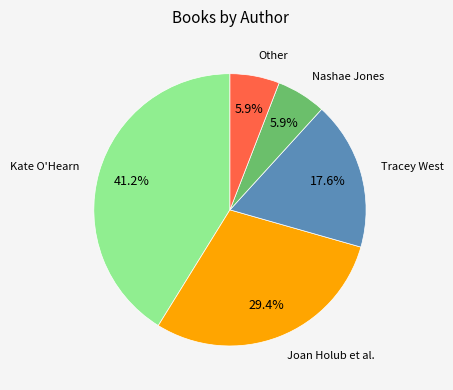

Does any single category account for the majority?

No